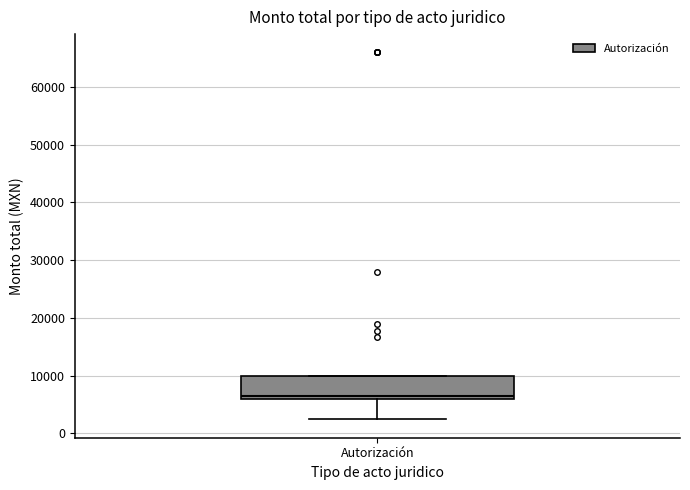

Transcribe this box plot: give where the median line is, the range the box spans, and where the two whiskers end, as read against the y-axis. The values are not printed on the chart, so give them approximately, as read against the axis.

median 7000, box 6000 to 10000, whiskers 2000 to 10000